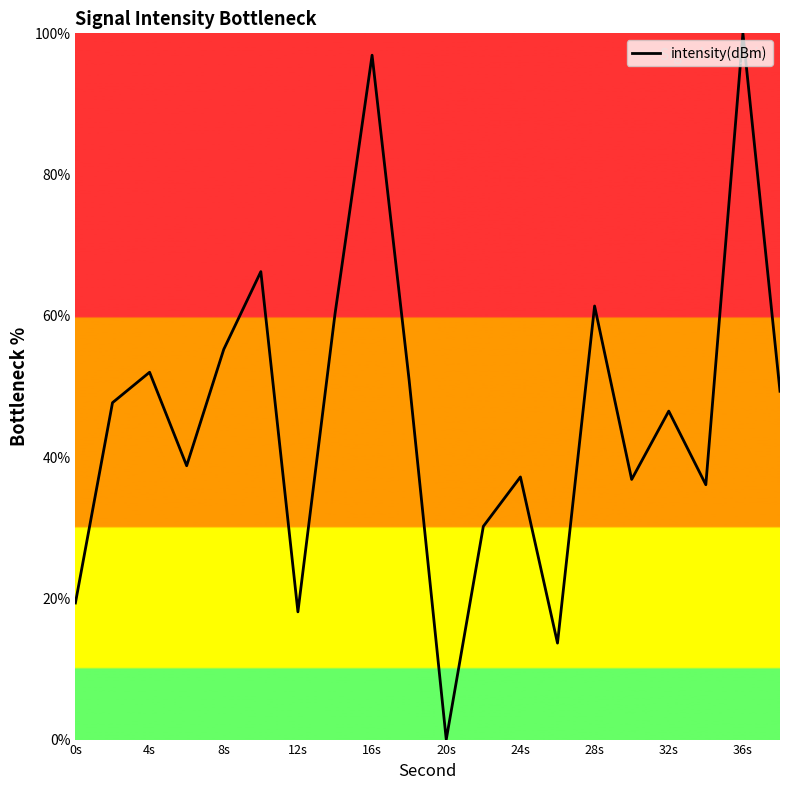

What is the difference between the maximum and minimum values?

100.0